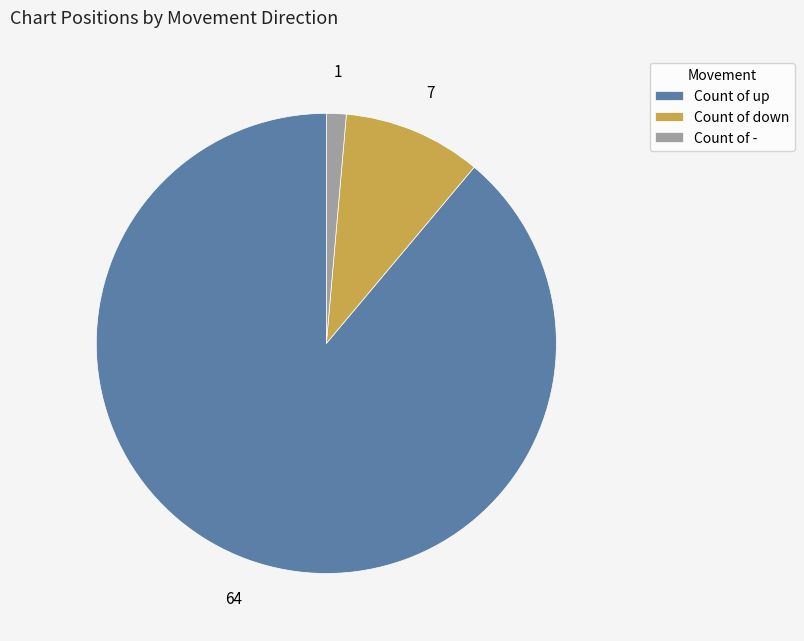

Which has a higher value, Count of down or Count of up?

Count of up